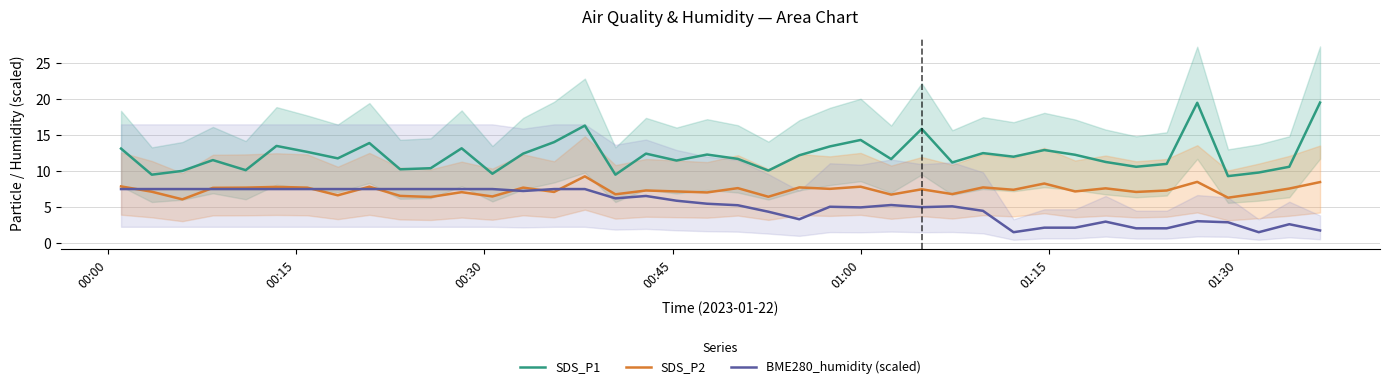

Does the chart have visible grid lines?

Yes